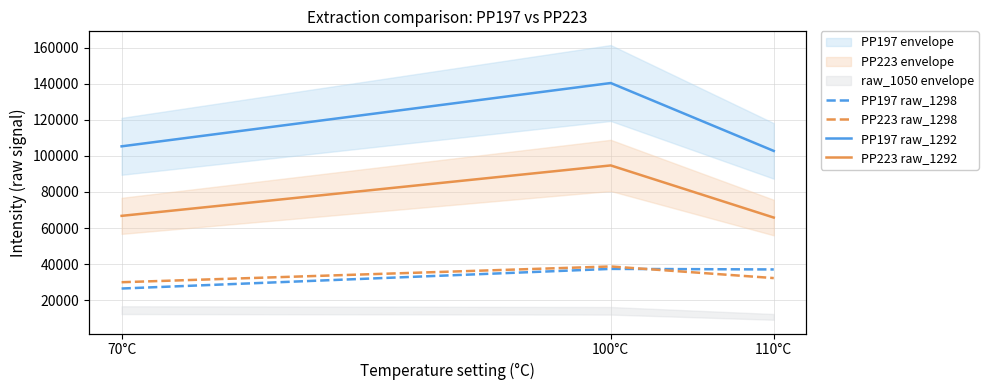

True or false: PP223 raw_1292 has a value of 16149 at 70°C.

False